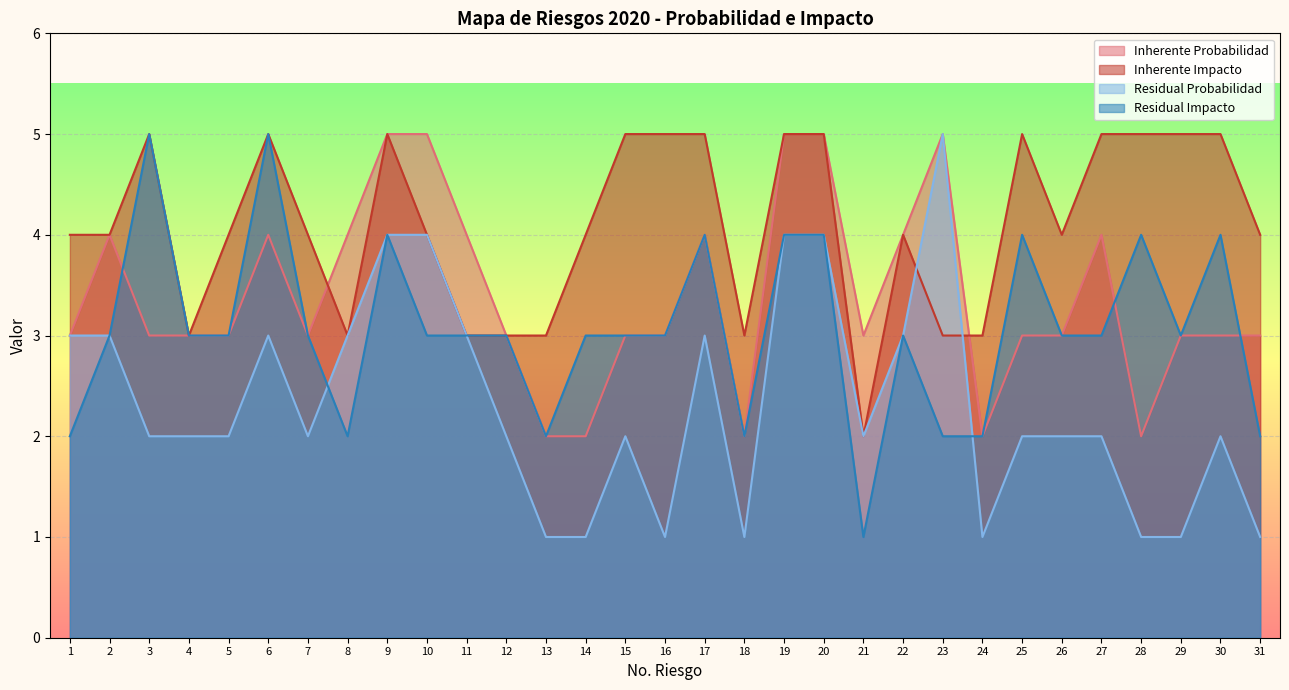

Which category has the highest value in the Inherente Probabilidad series?

9